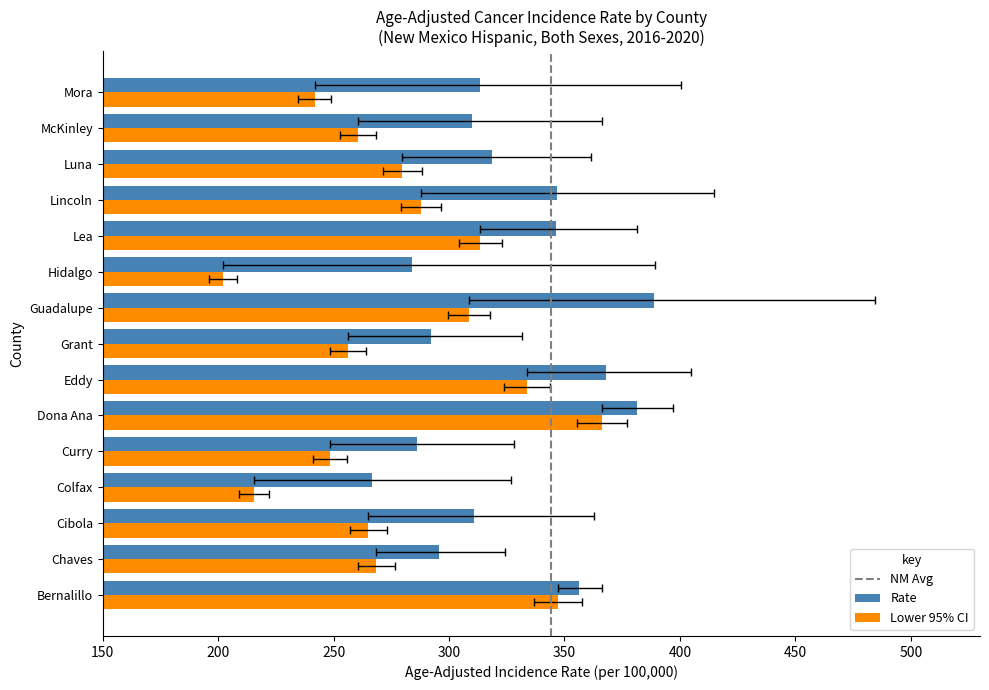

Are the bars grouped side by side (vs. stacked)?

Yes